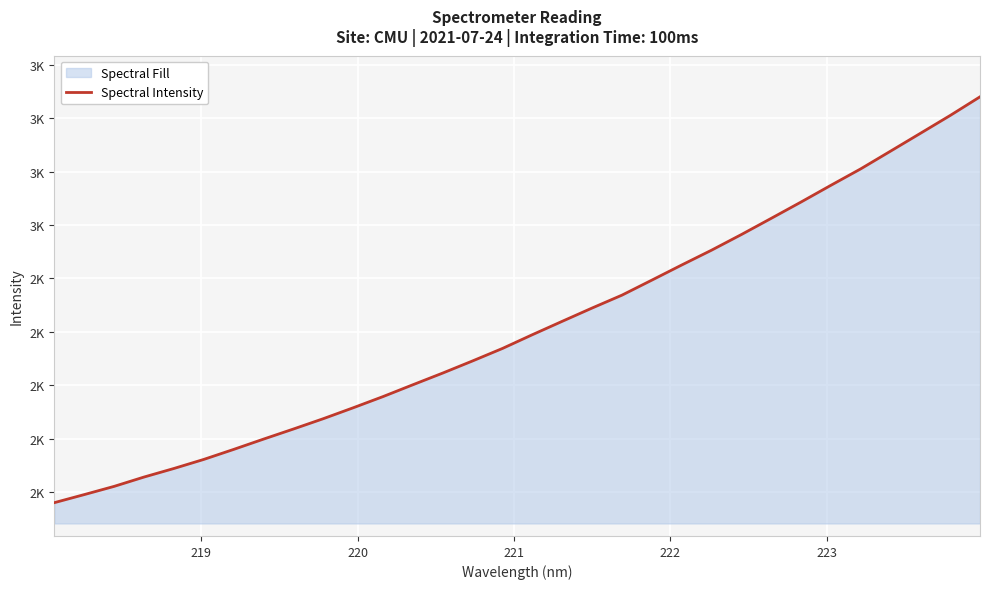

Does the chart display data point markers on the line(s)?

No